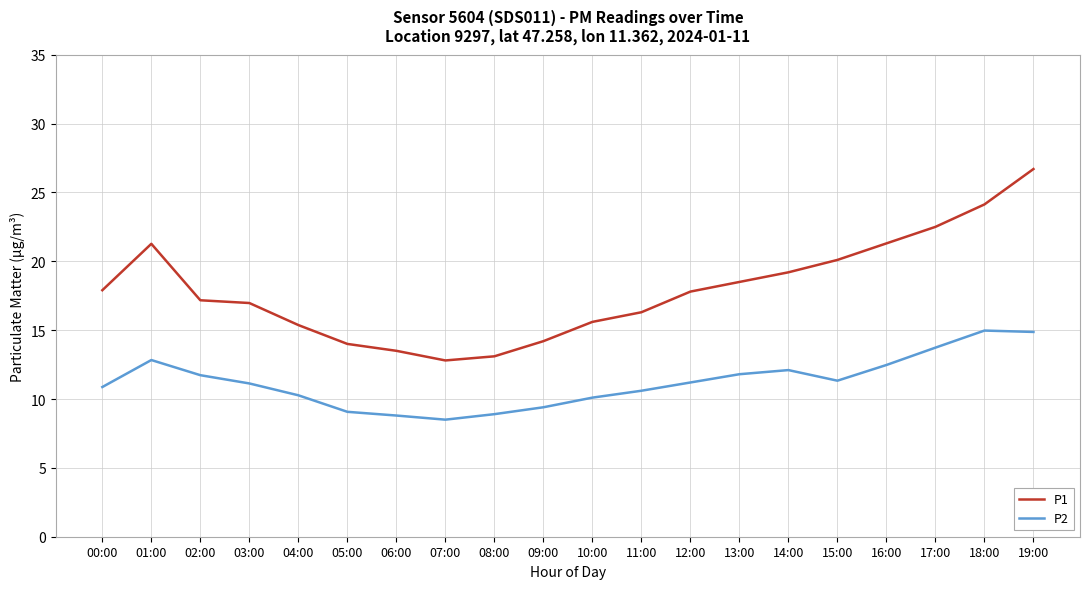

List the series in order of their overall mean, highest first.

P1, P2